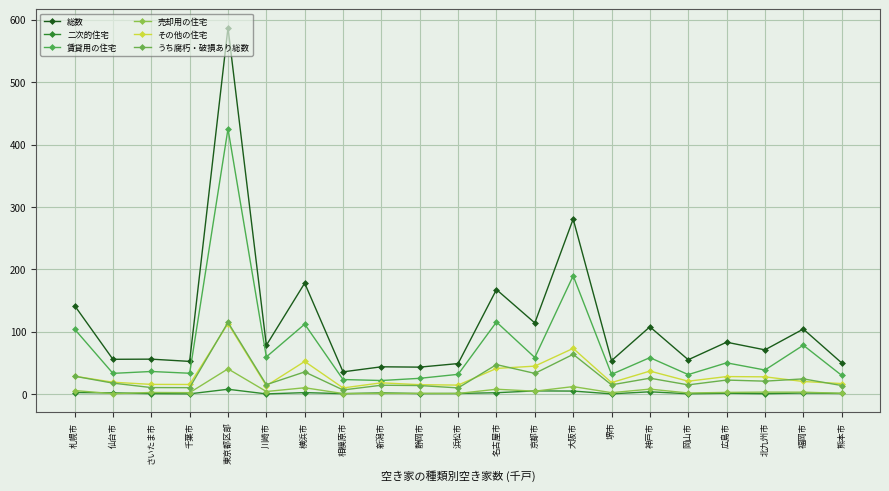

What is the sum of the 総数 values at 広島市 and 岡山市?

138.7